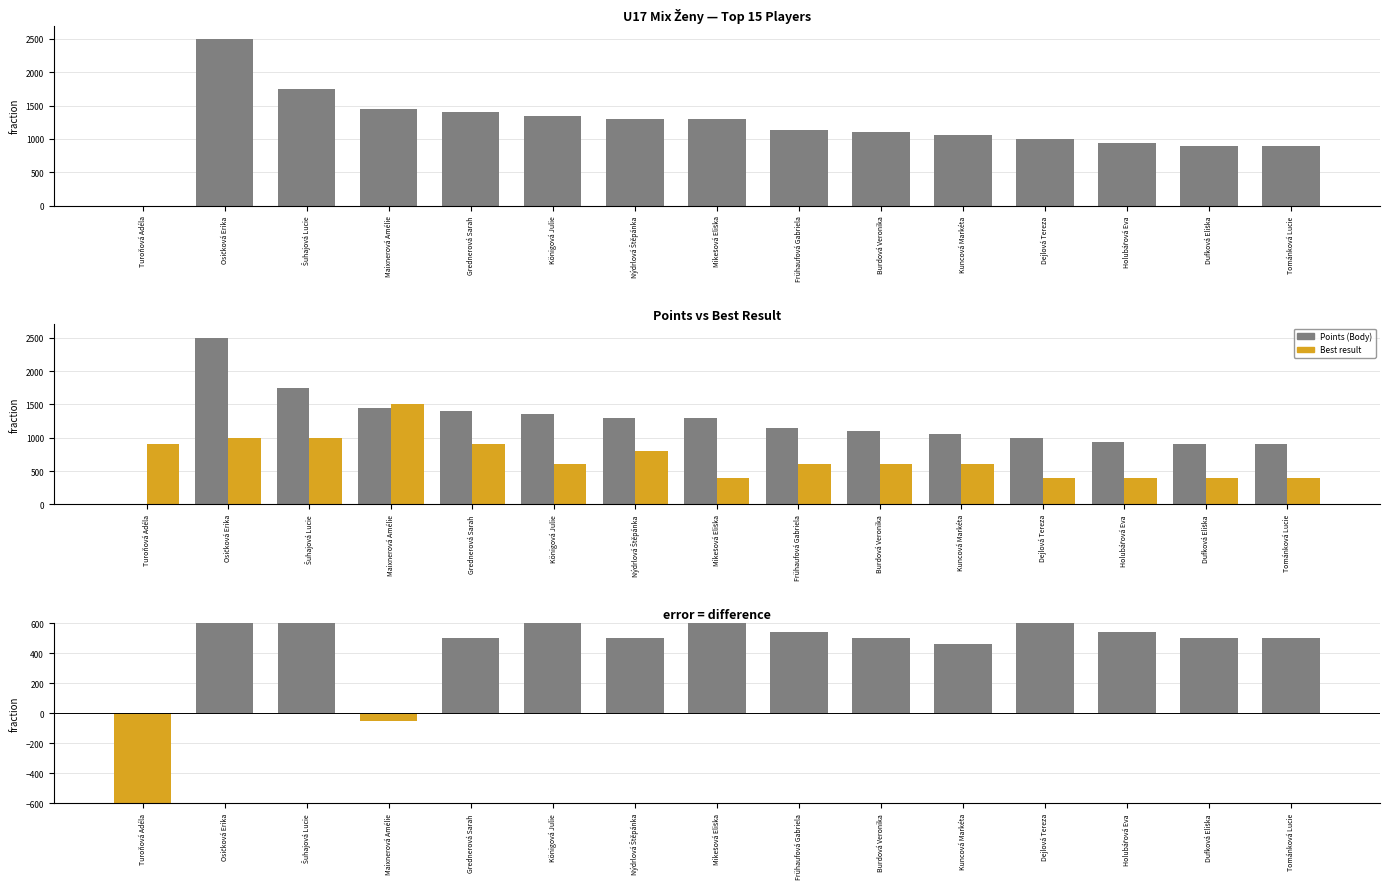

The Points (Body) series shows 1585 at Holubářová Eva. True or false?

False